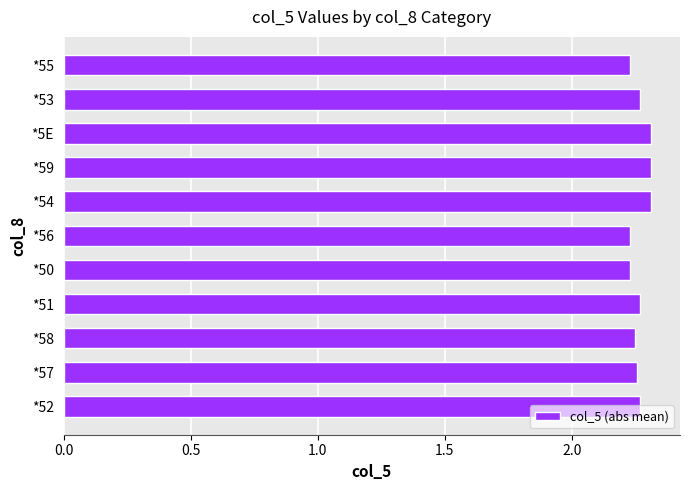

What is the sum of all values?

24.9